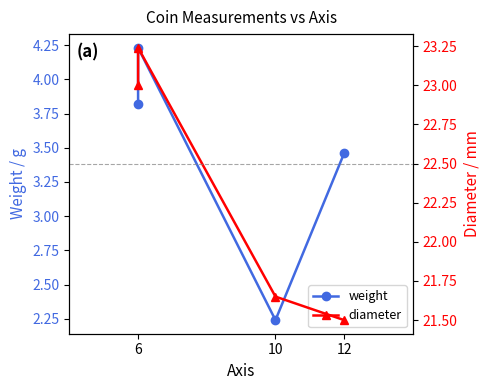

Does the chart have visible grid lines?

No